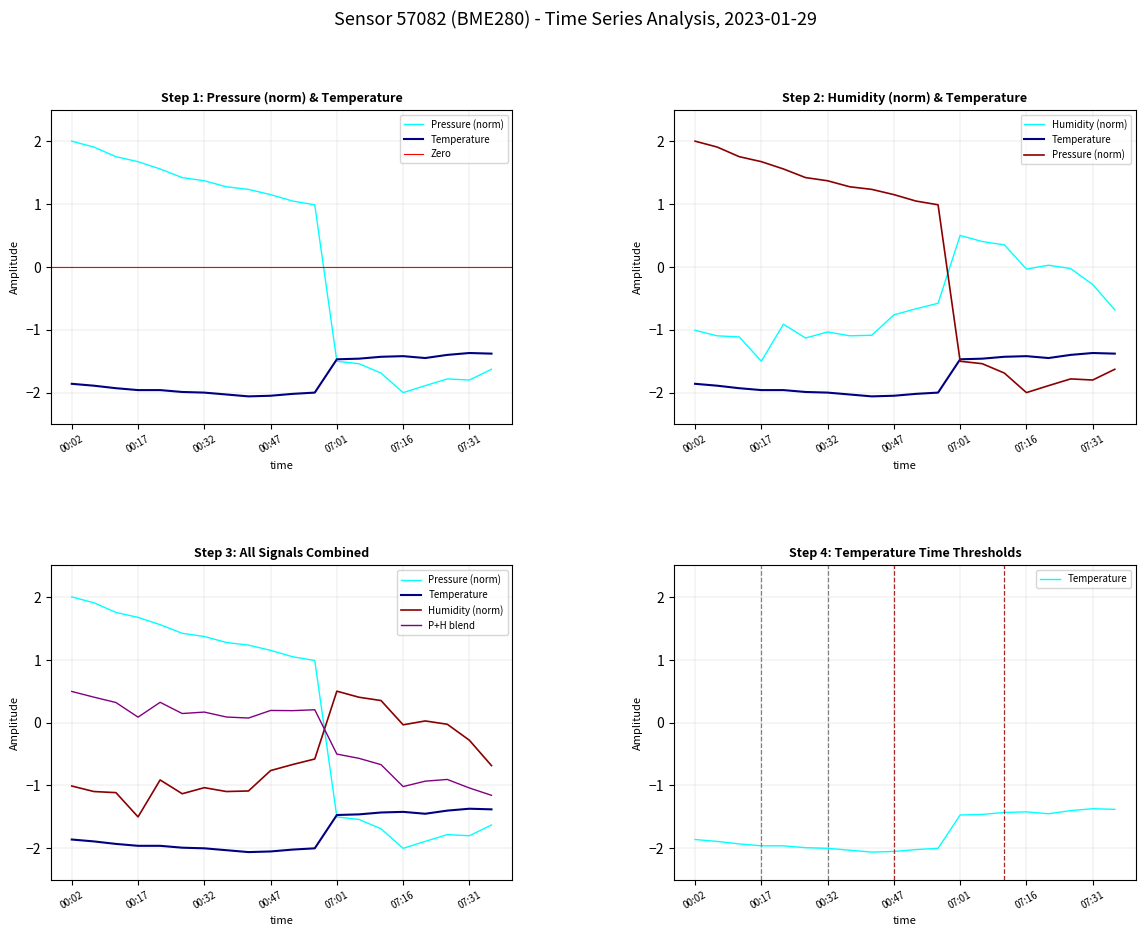

Is the value of temperature at 00:02 greater than the value of humidity at 07:16?

No